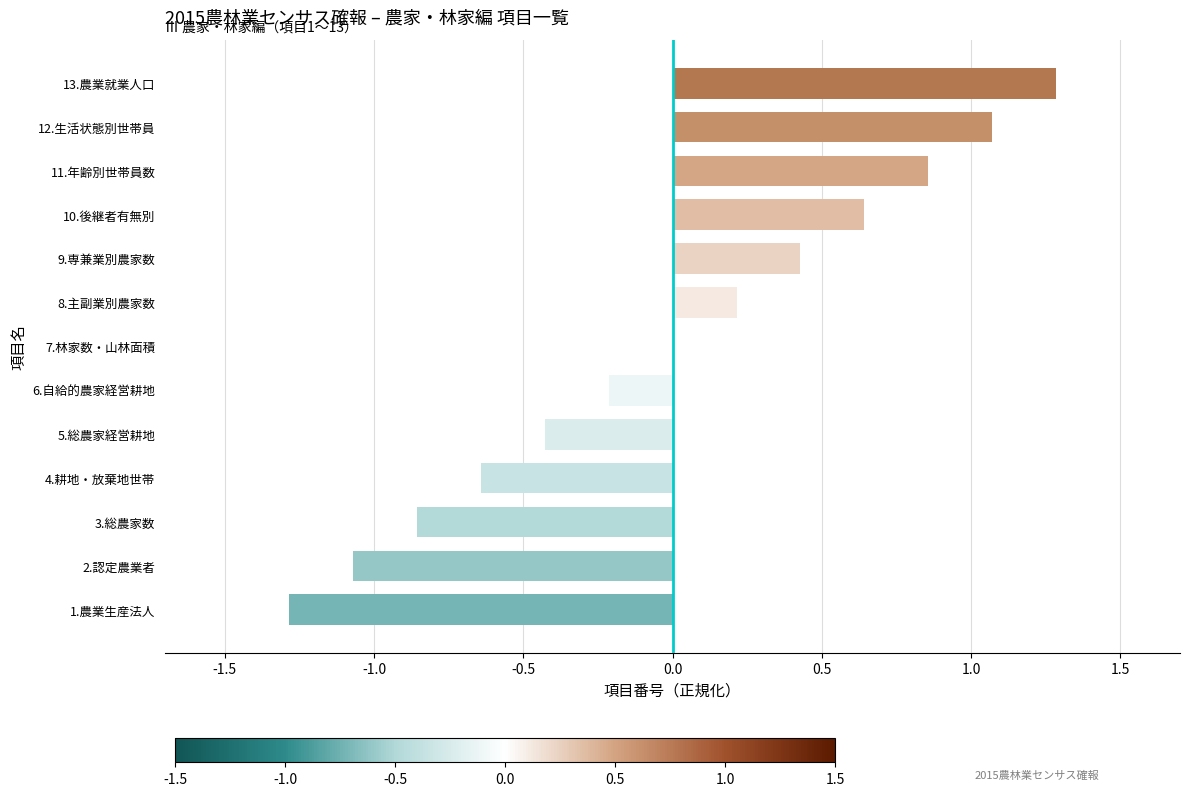

Read the value at 5.総農家経営耕地.

-0.4